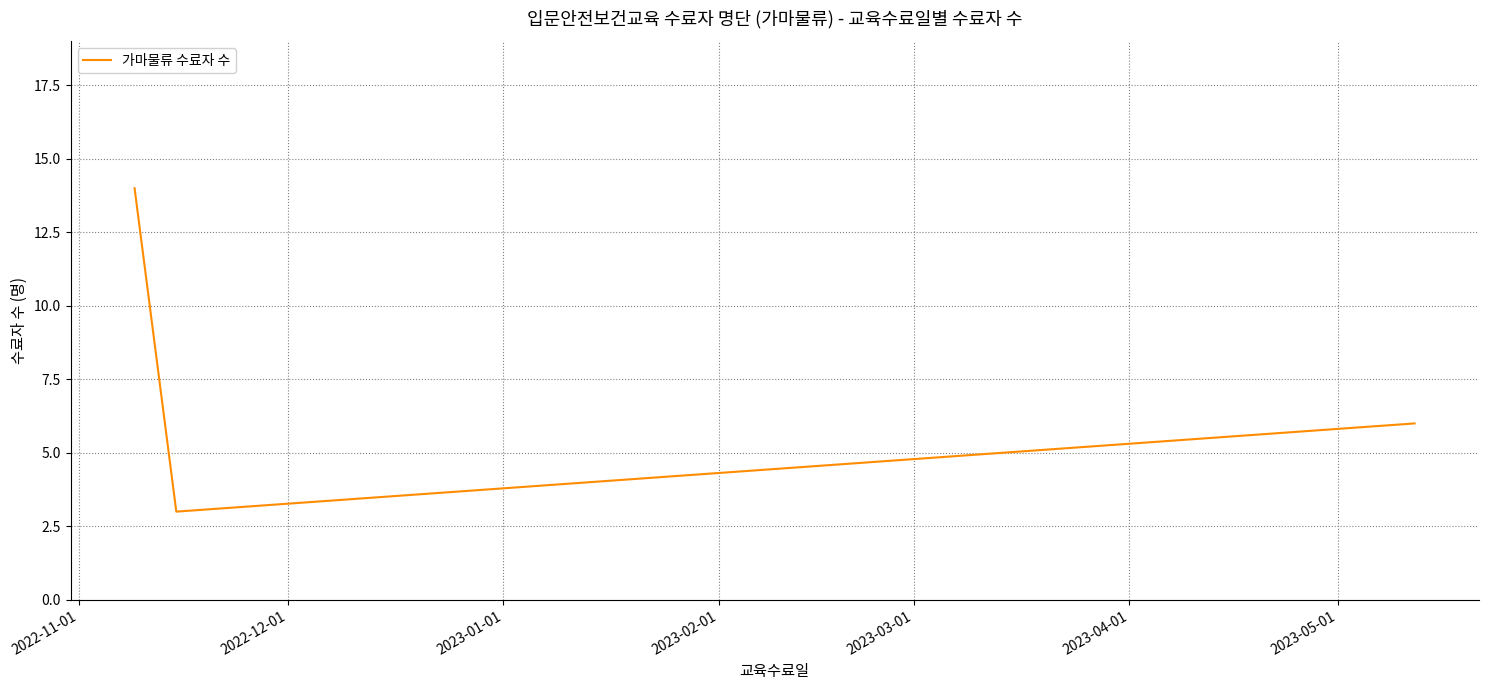

What is the average value?

8